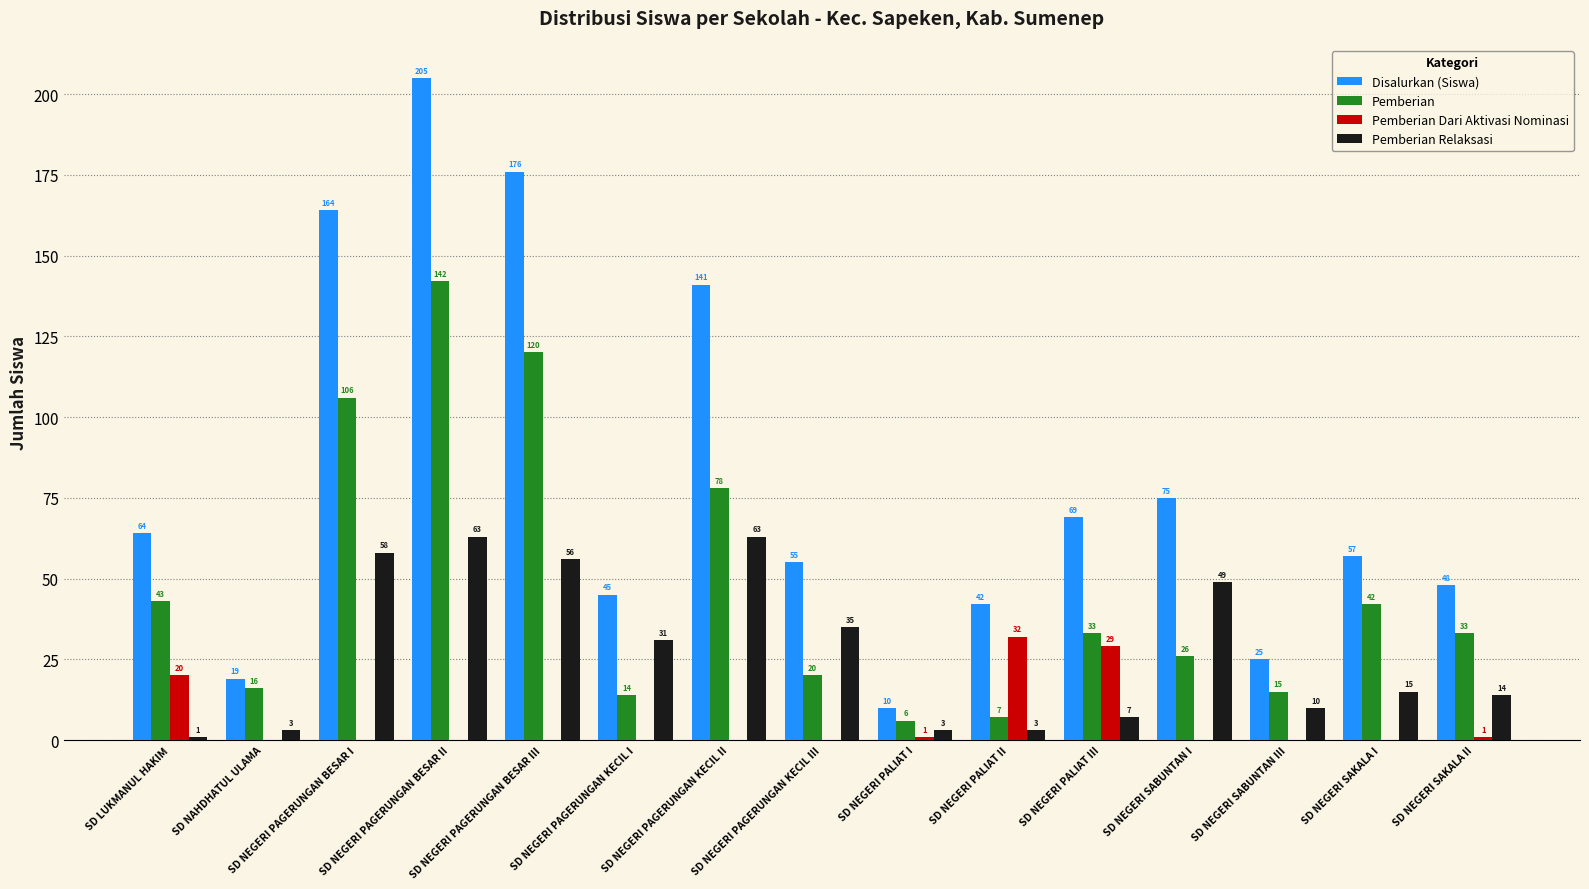

What is the highest value of the Disalurkan (Siswa) series?

205